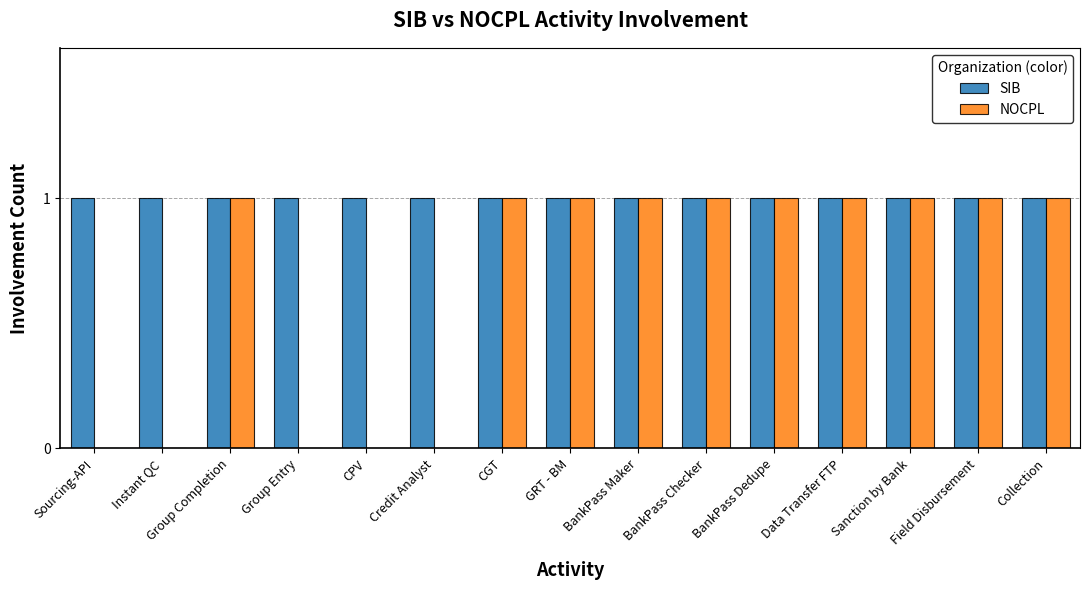

The NOCPL series shows 0 at Data Transfer FTP. True or false?

False